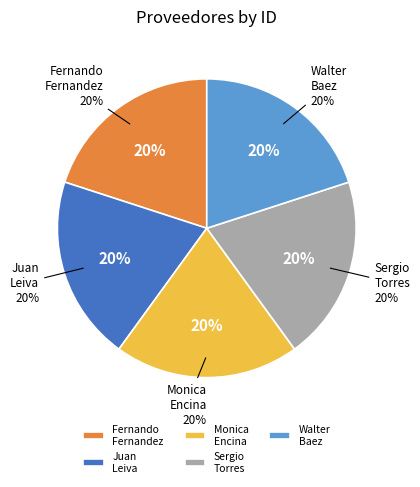

How many slices are in this pie chart?

5